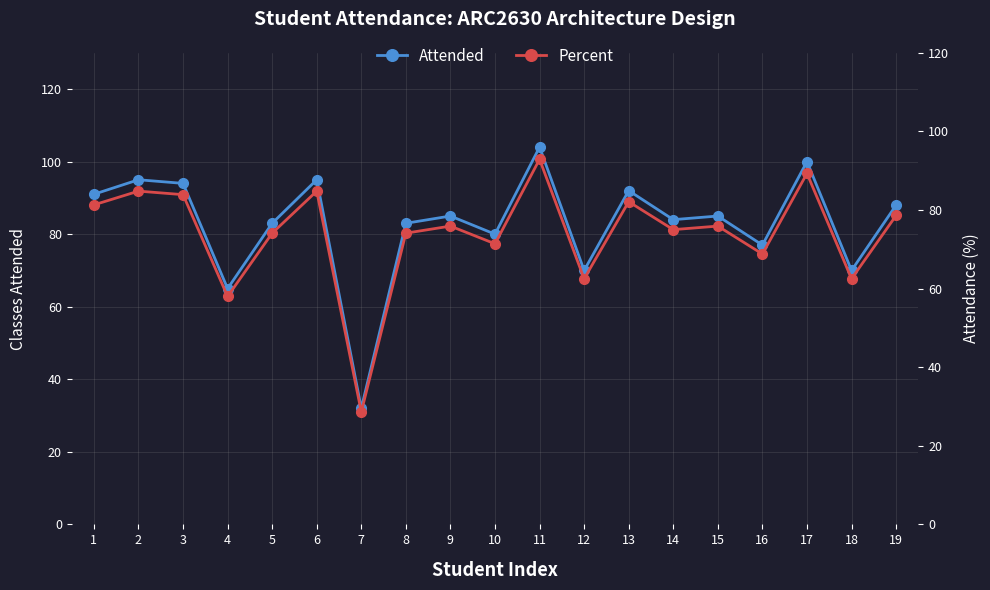

Rank the series by their average value, from lowest to highest.

Percent, Attended